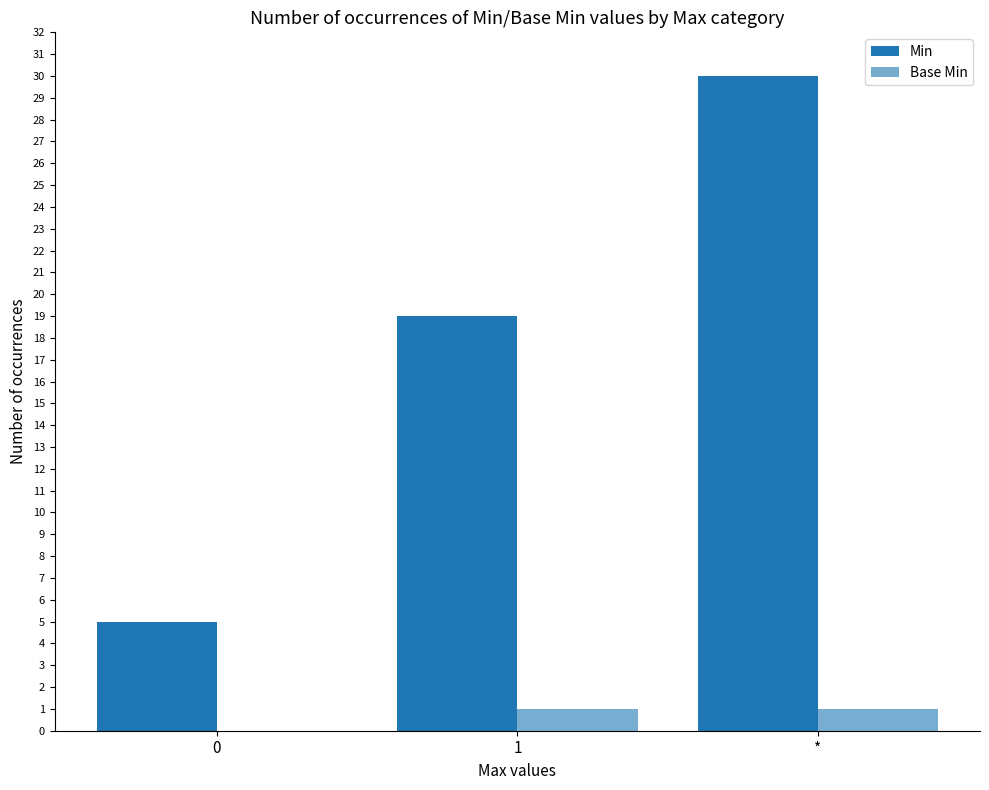

What is the difference between the highest and lowest values at 0?

5